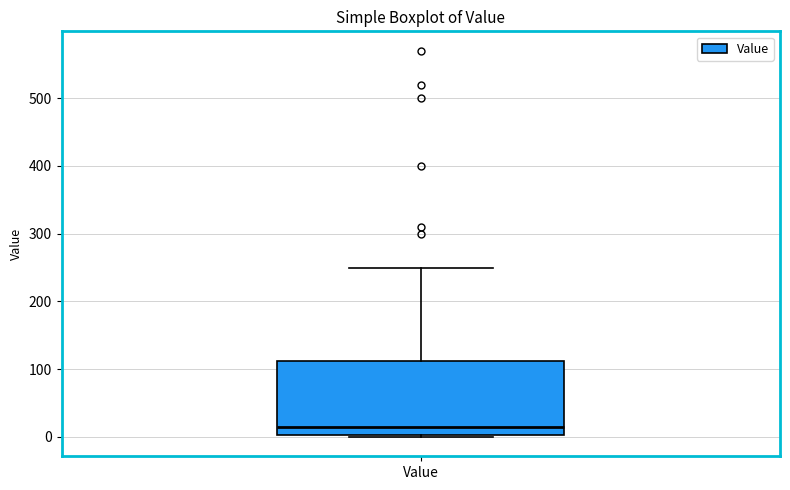

Read this box plot against the y-axis: the position of the median line, the range covered by the box, and the ends of both whiskers. The values are not printed on the chart, so give them approximately, as read against the axis.

median 20, box 0 to 110, whiskers 0 to 250